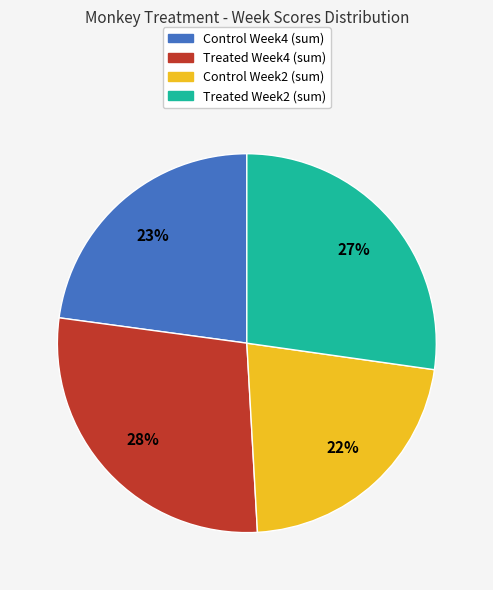

Is there a majority slice in this chart?

No